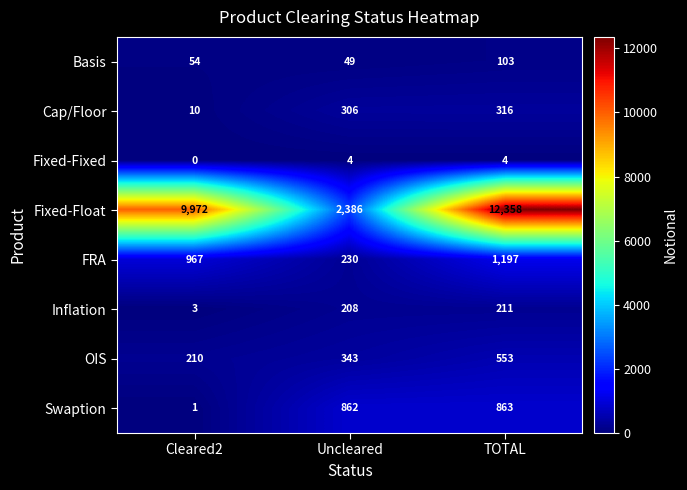

The Swaption series shows 308 at Uncleared. True or false?

False